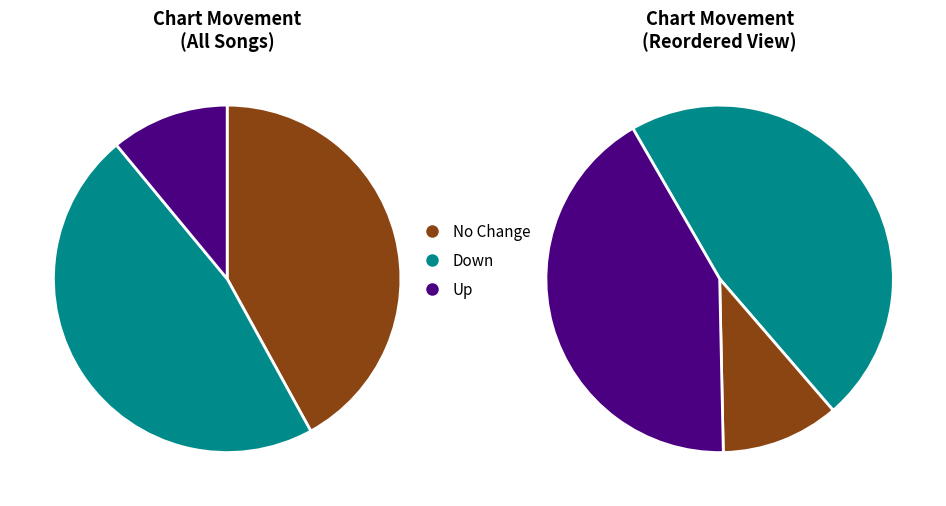

To the nearest percent, what is the difference between the largest and smallest slice percentages?

36%